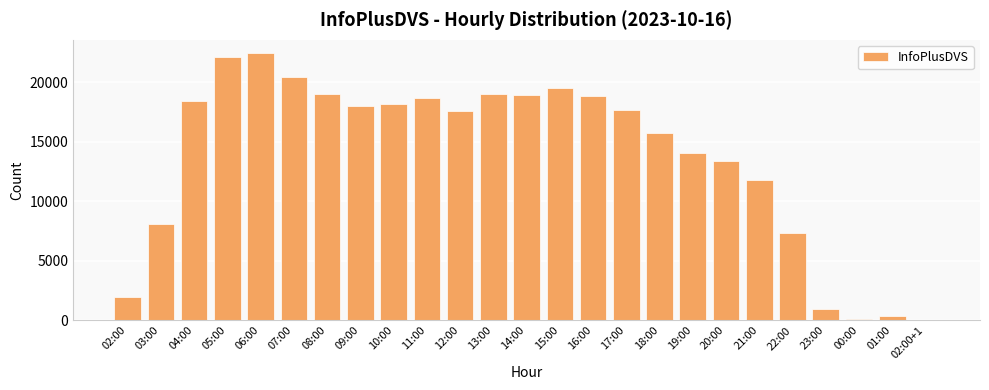

What is the approximate value at 03:00, to the nearest 50?

8050